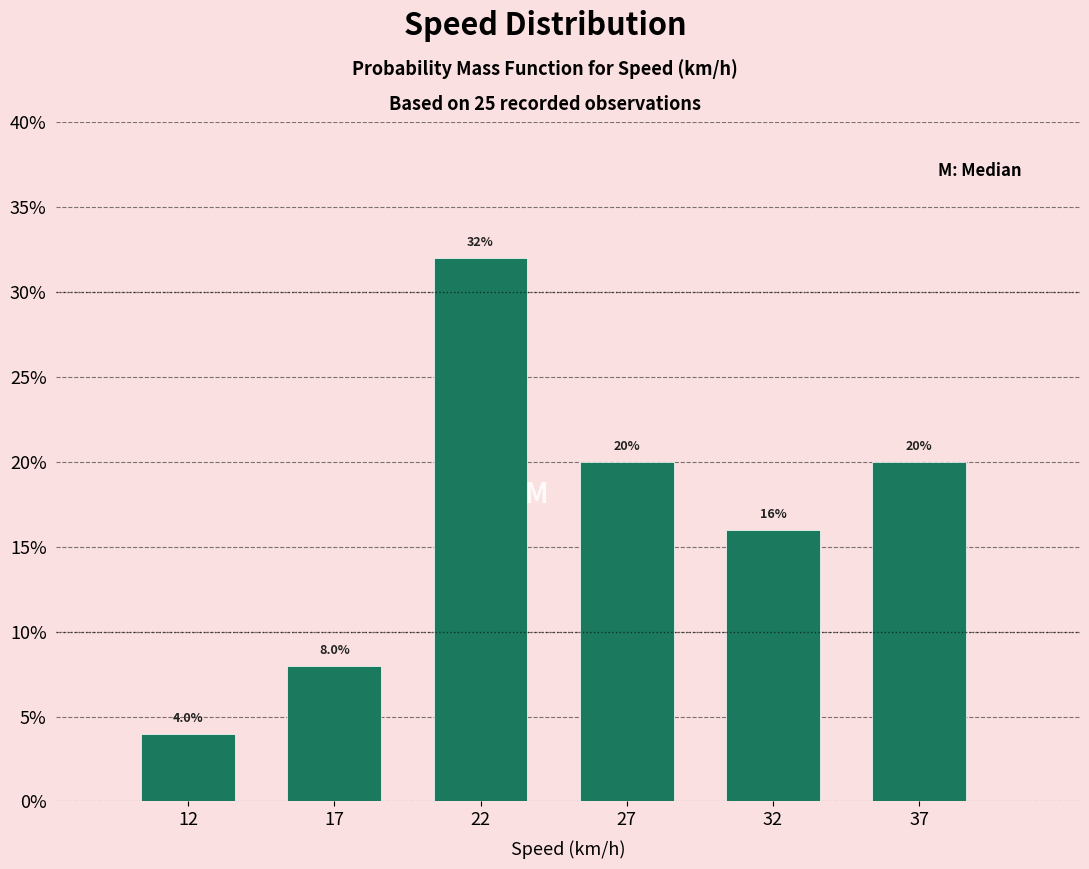

Reading left to right, list all the values displayed in this chart.

4	8	32	20	16	20